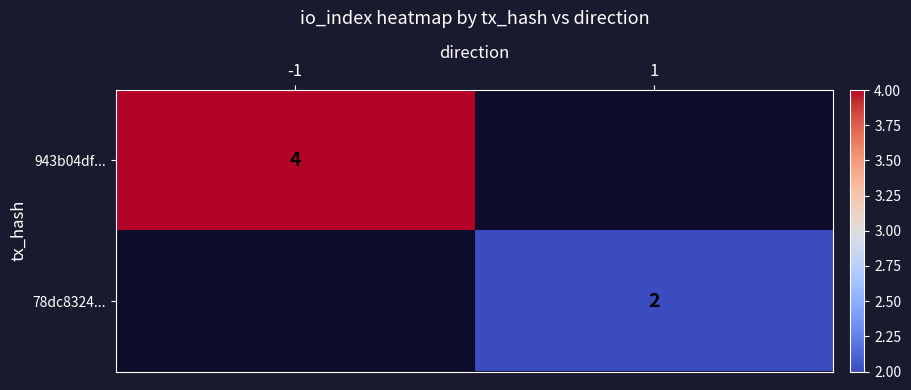

The 943b04df... series shows 6 at -1. True or false?

False